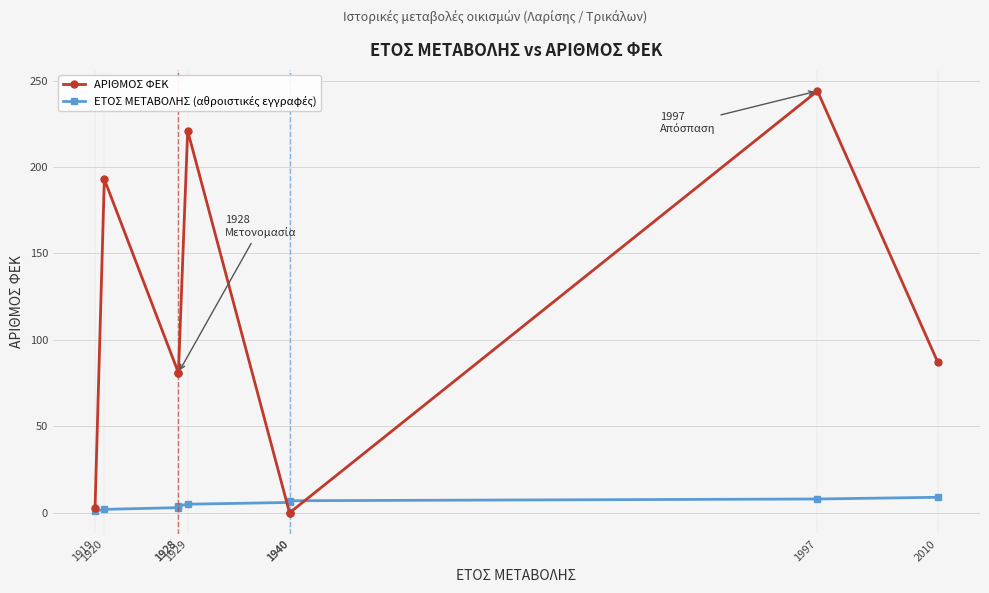

Does the chart display data point markers on the line(s)?

Yes